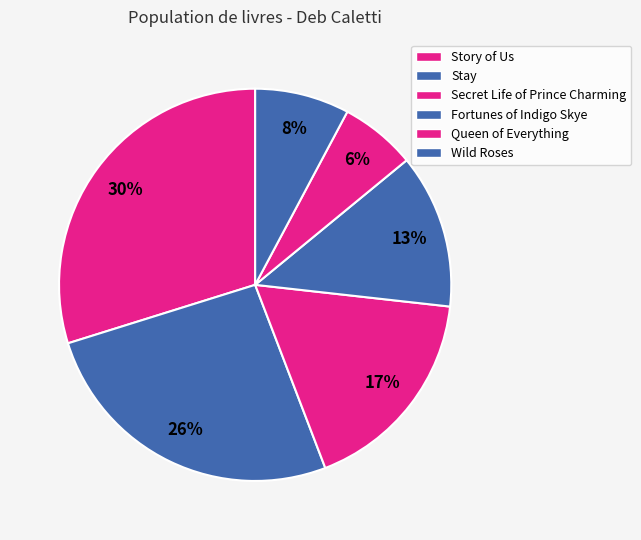

Is it true that Story of Us is 18% of the pie?

False